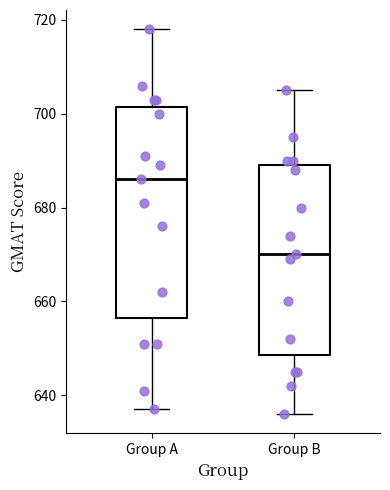

Reading left to right, transcribe this box plot: for each box, give where its median line is, the range the box spans, and where its two whiskers end, as read against the y-axis. The values are not printed on the chart, so give them approximately, as read against the axis.

Group A: median 686, box 656 to 702, whiskers 638 to 718
Group B: median 670, box 648 to 690, whiskers 636 to 706